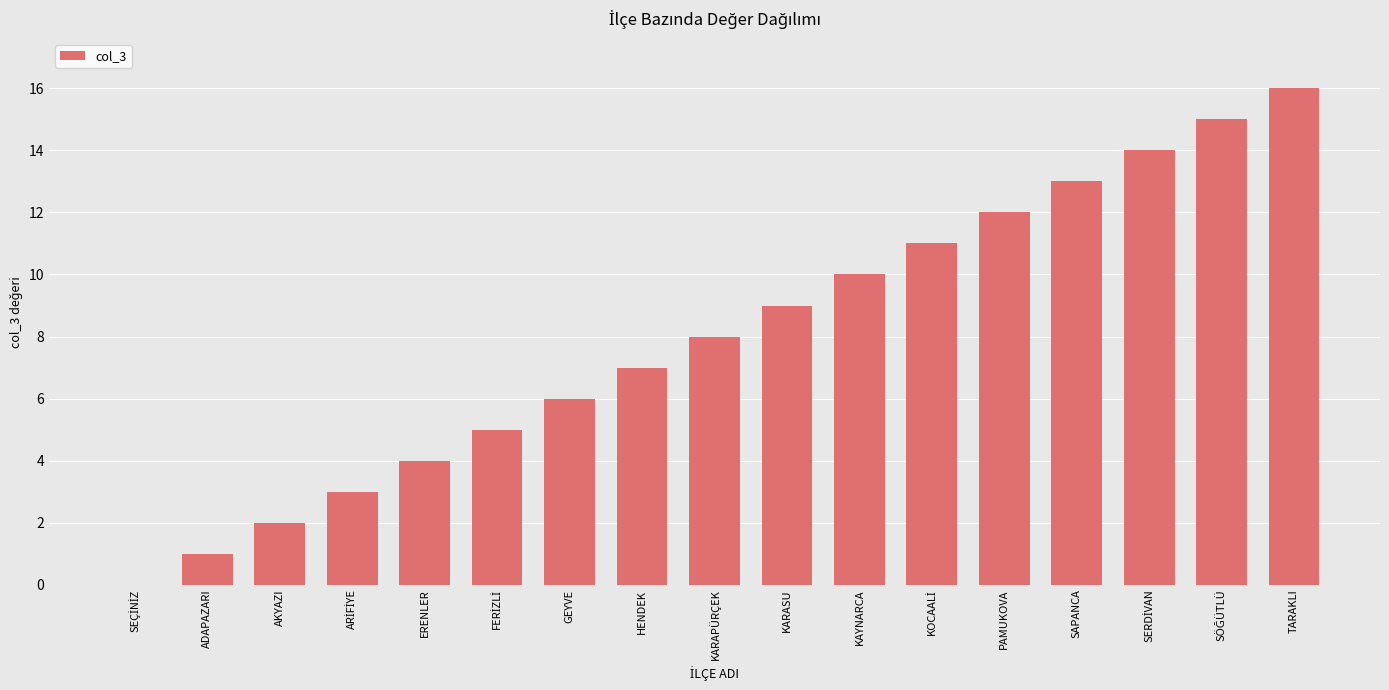

What is the change in value from ADAPAZARI to GEYVE?

+5